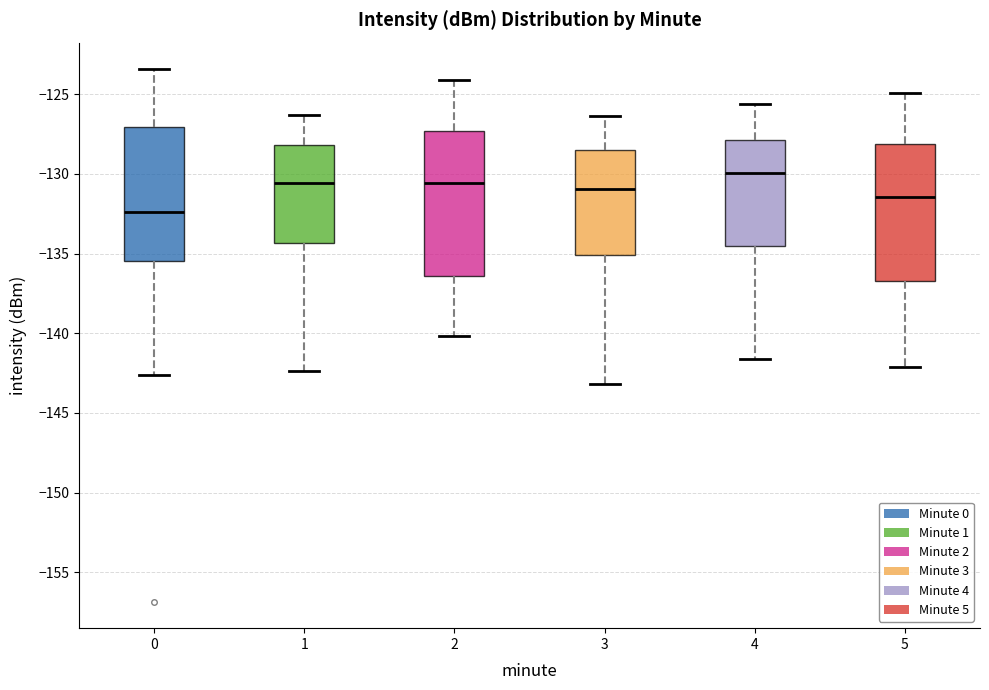

Which box's median line is the lowest?

0